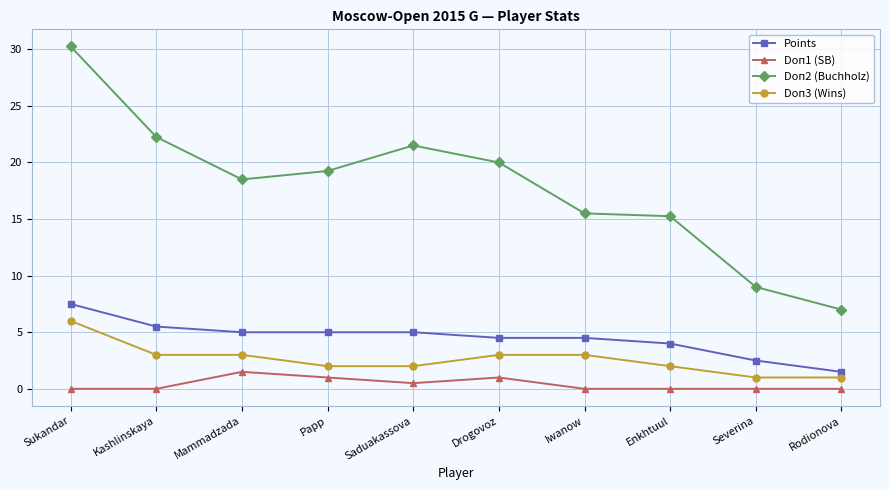

True or false: Doп3 (Wins) has more than 2 points higher than both neighbors.

False